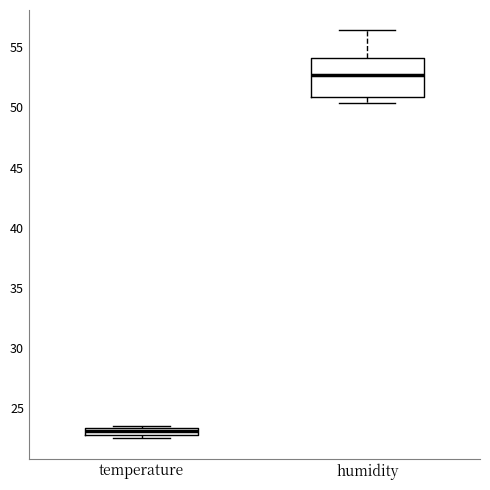

Comparing the boxes themselves (not the whiskers), which one is the tallest?

humidity